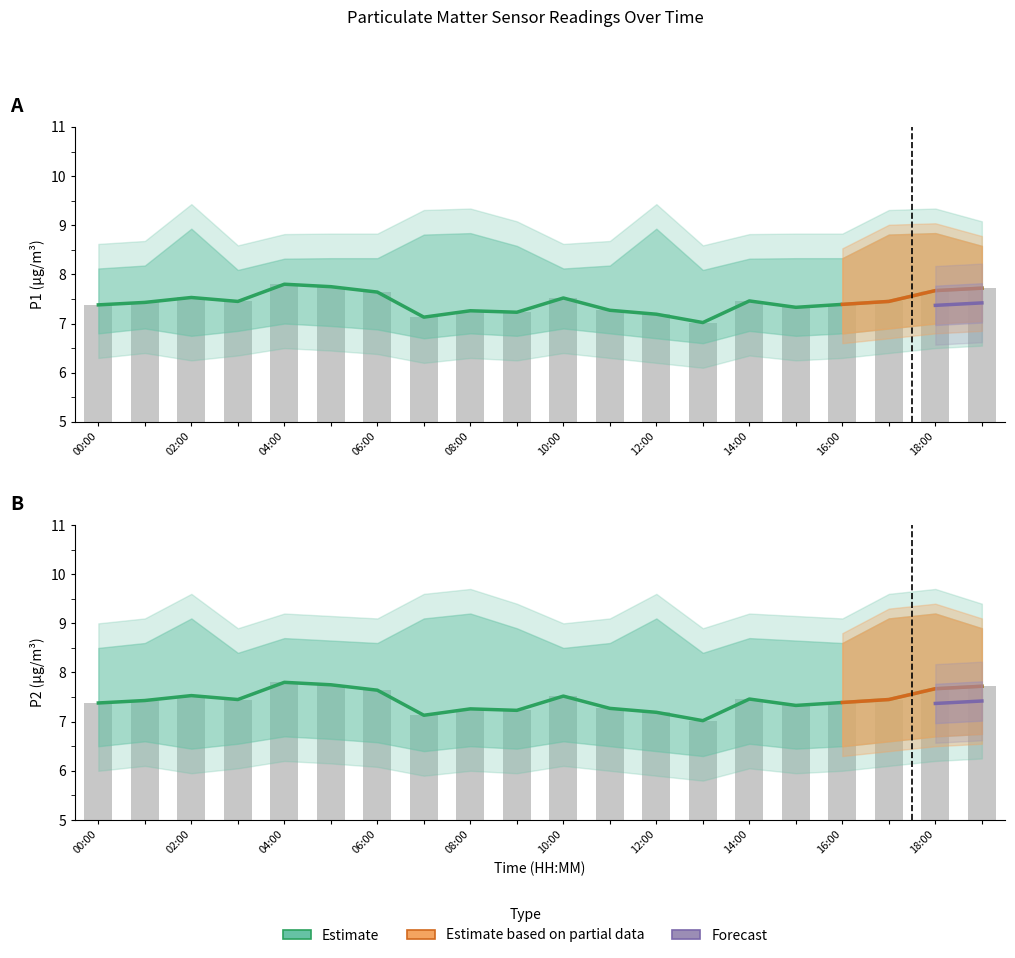

How many bars are there in total?

40